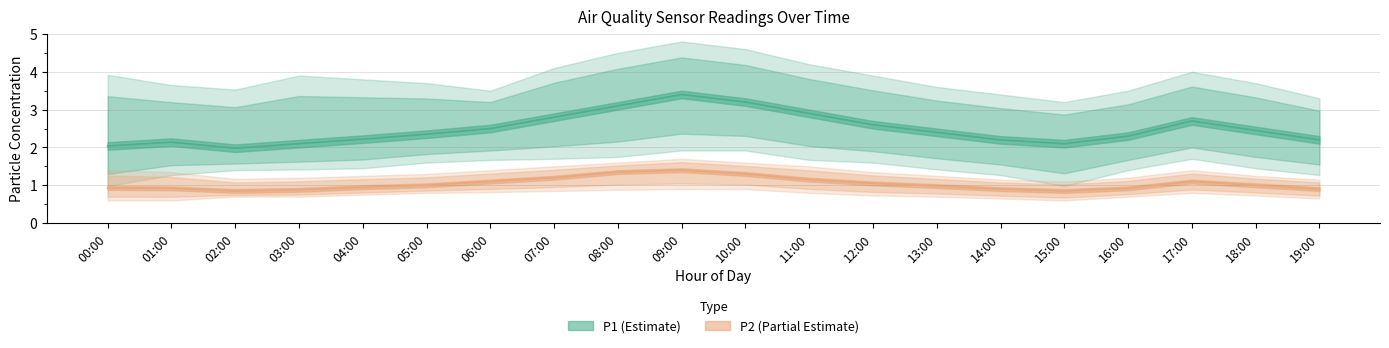

Which has a higher value, 04:00 or 05:00?

05:00